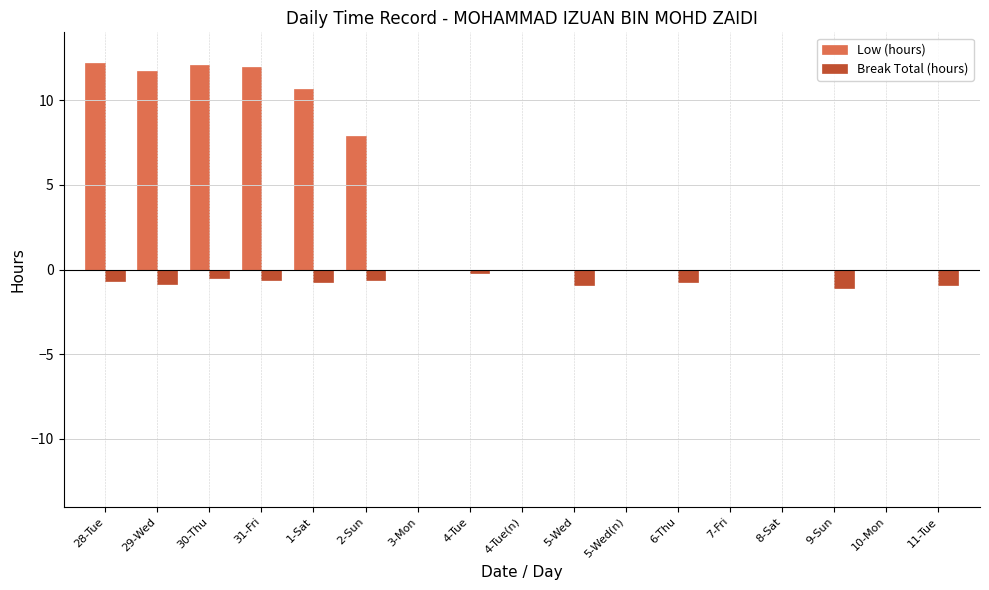

How many series are shown in this chart?

2